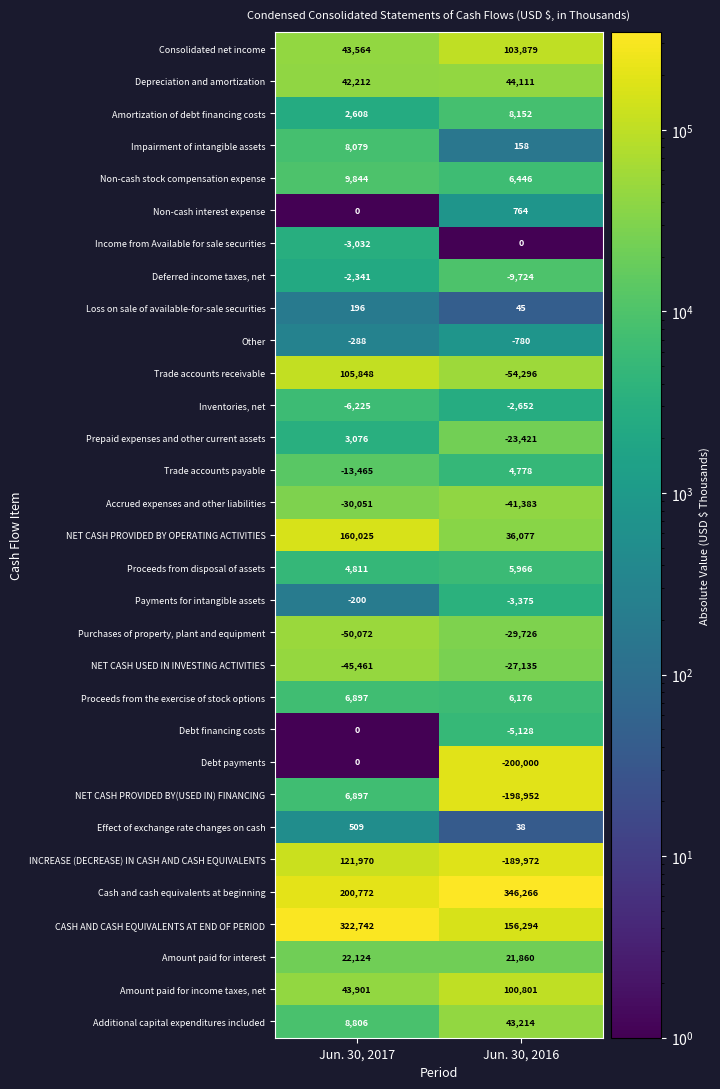

What is the sum of the Non-cash interest expense values at Jun. 30, 2017 and Jun. 30, 2016?

764